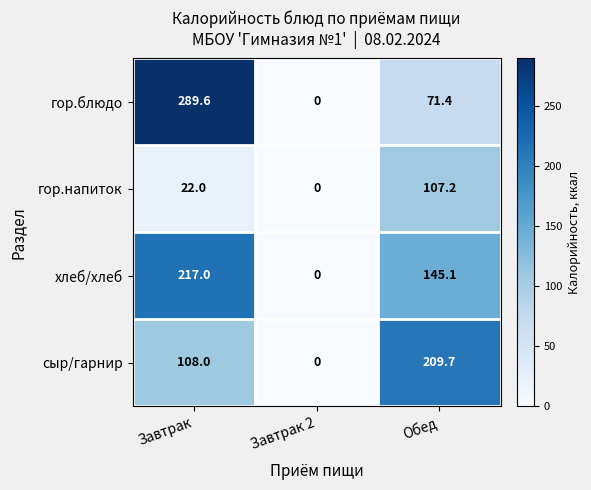

True or false: гор.напиток has a value of 22.0 at Завтрак.

True